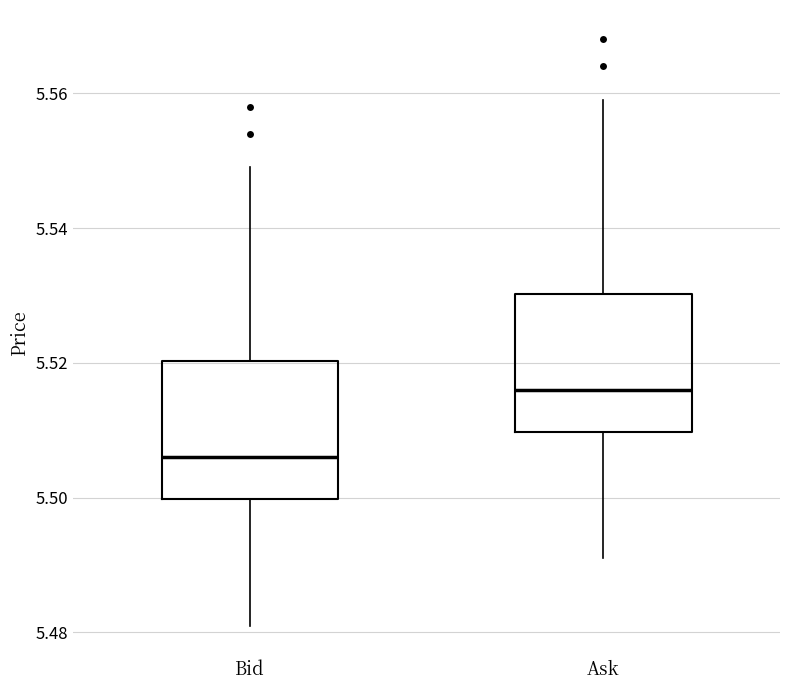

Where is the upper edge of the box for Bid on the y-axis? The values are not printed on the chart, so give them approximately, as read against the axis.

5.520